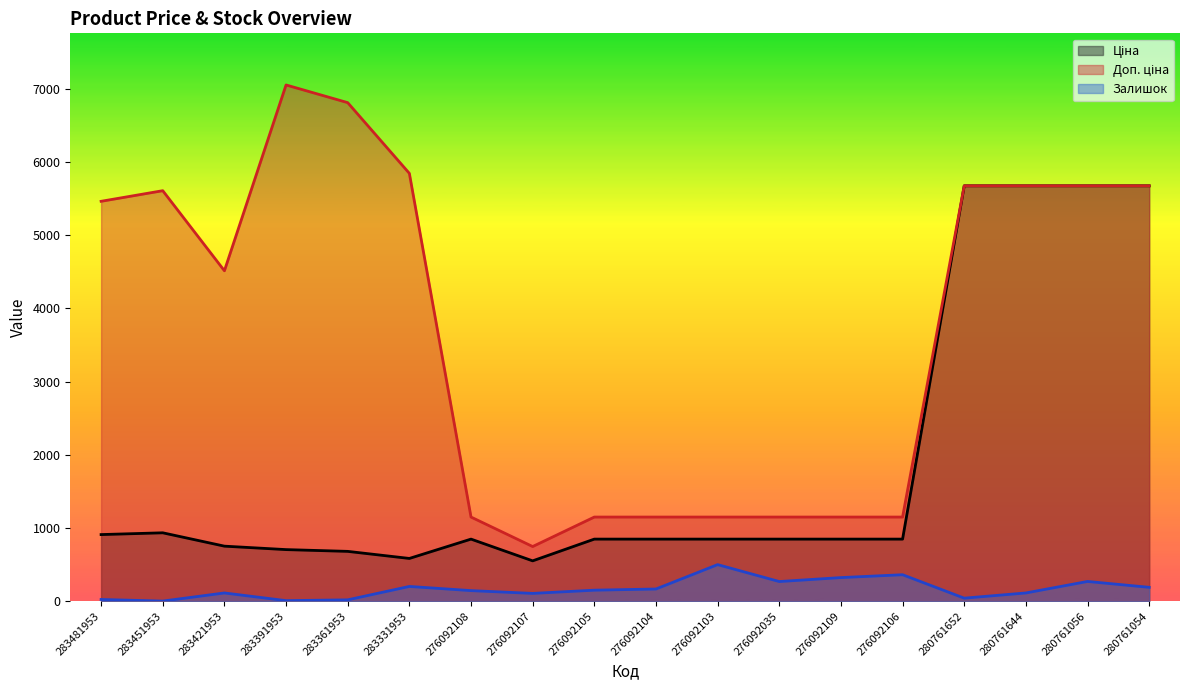

What position from the left is 276092108?

7